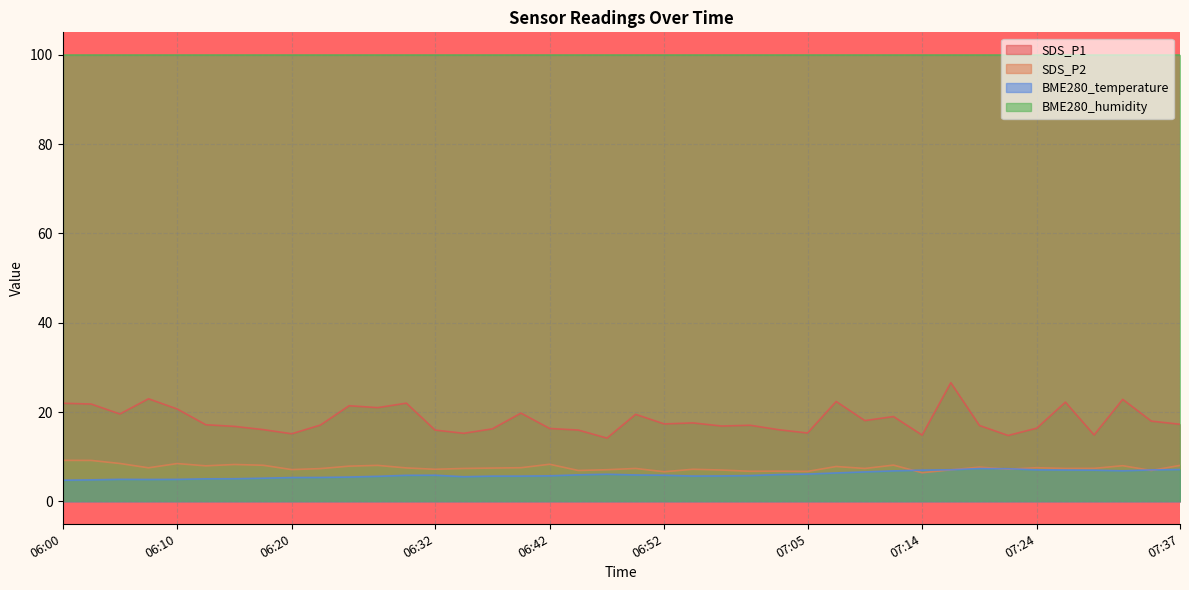

What is the difference between the maximum and minimum values in the SDS_P1 series?

12.4